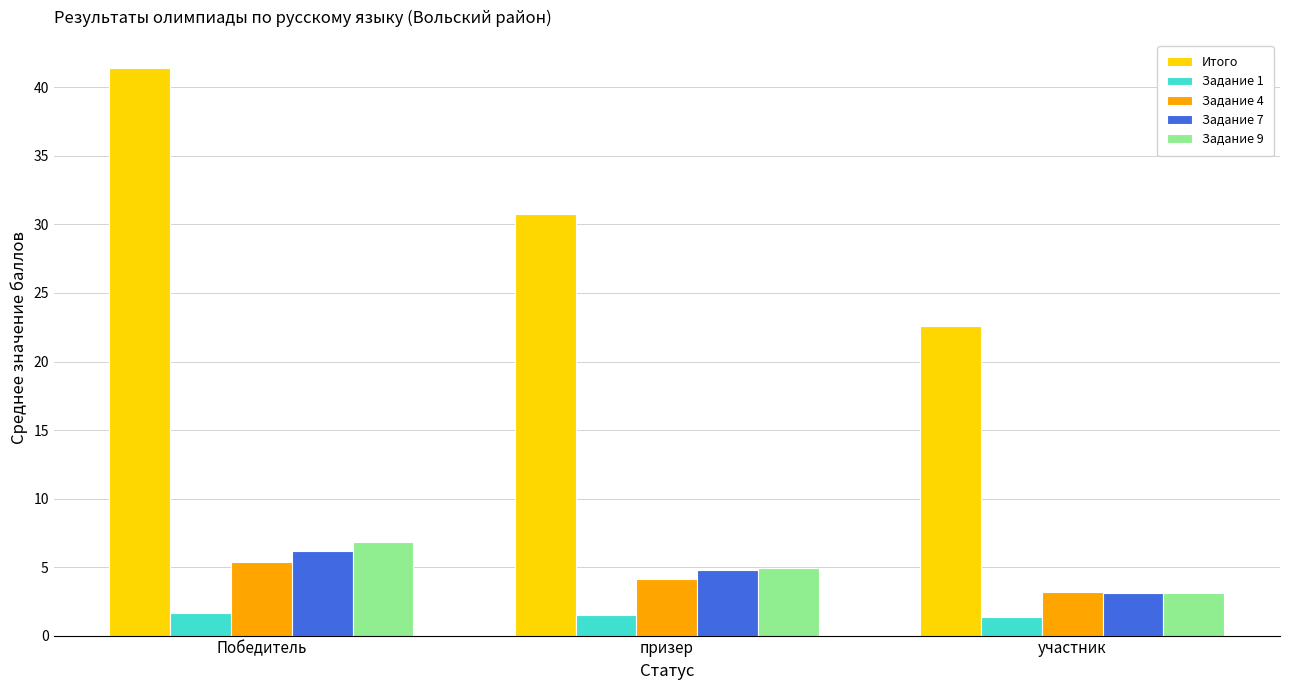

How many bars are there in each group?

5